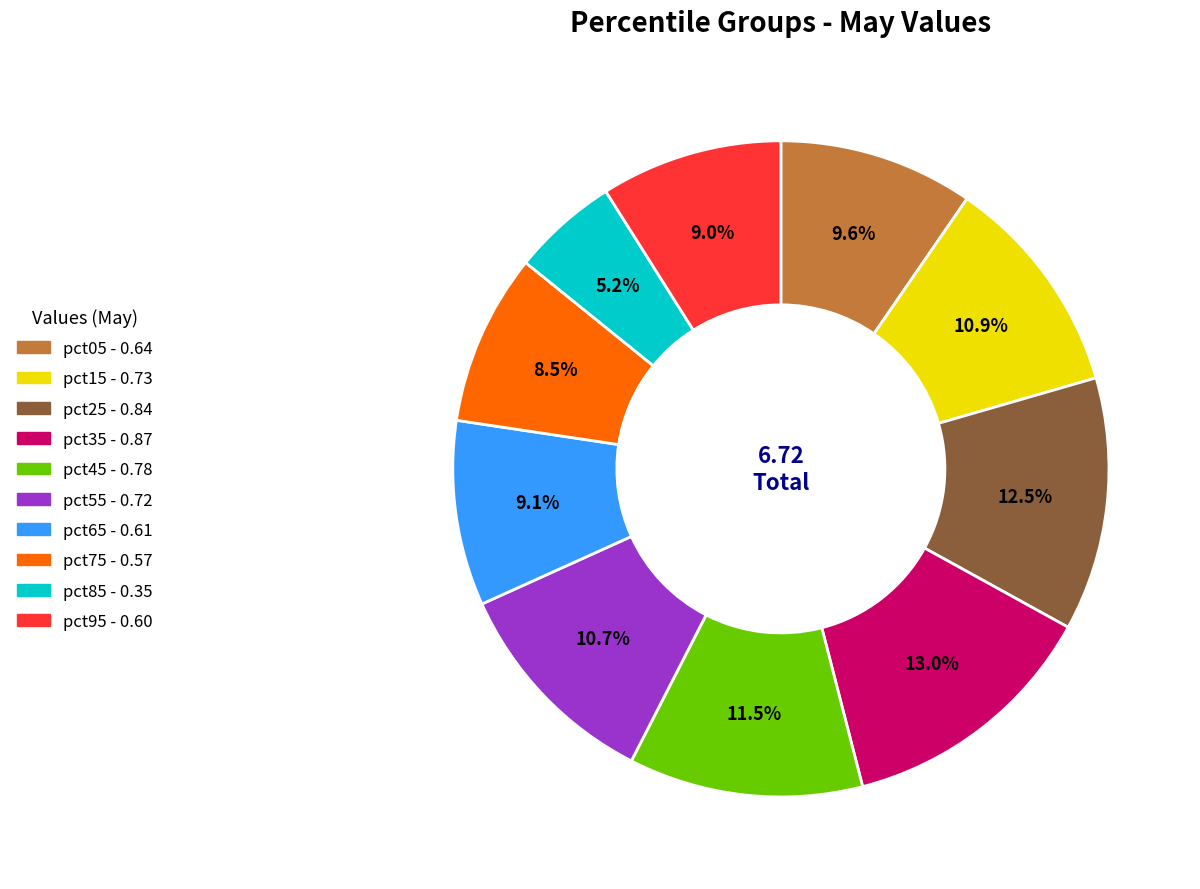

How many slices are in this pie chart?

10